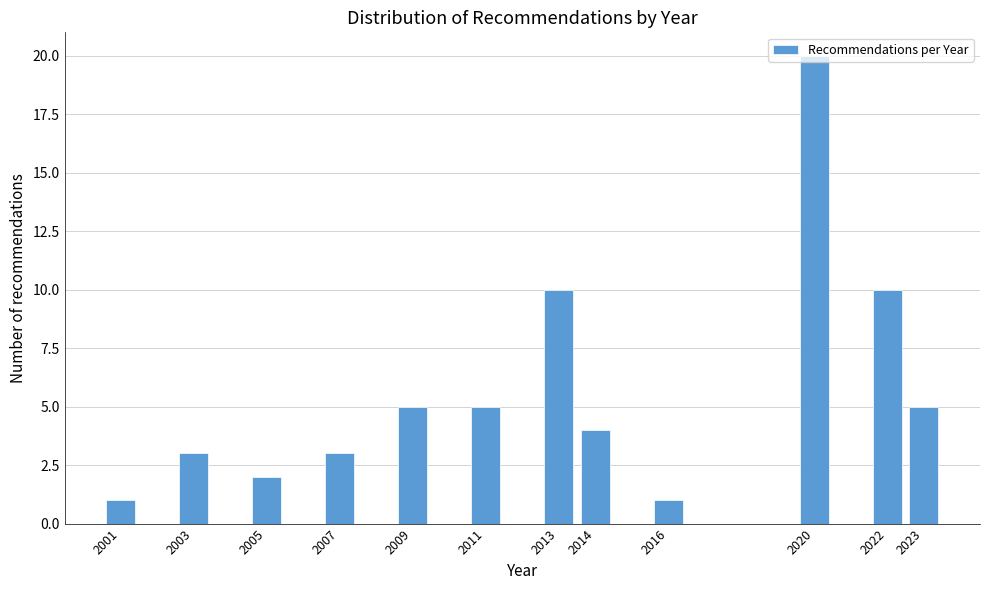

What is the sum of the values at 2014 and 2009?

9